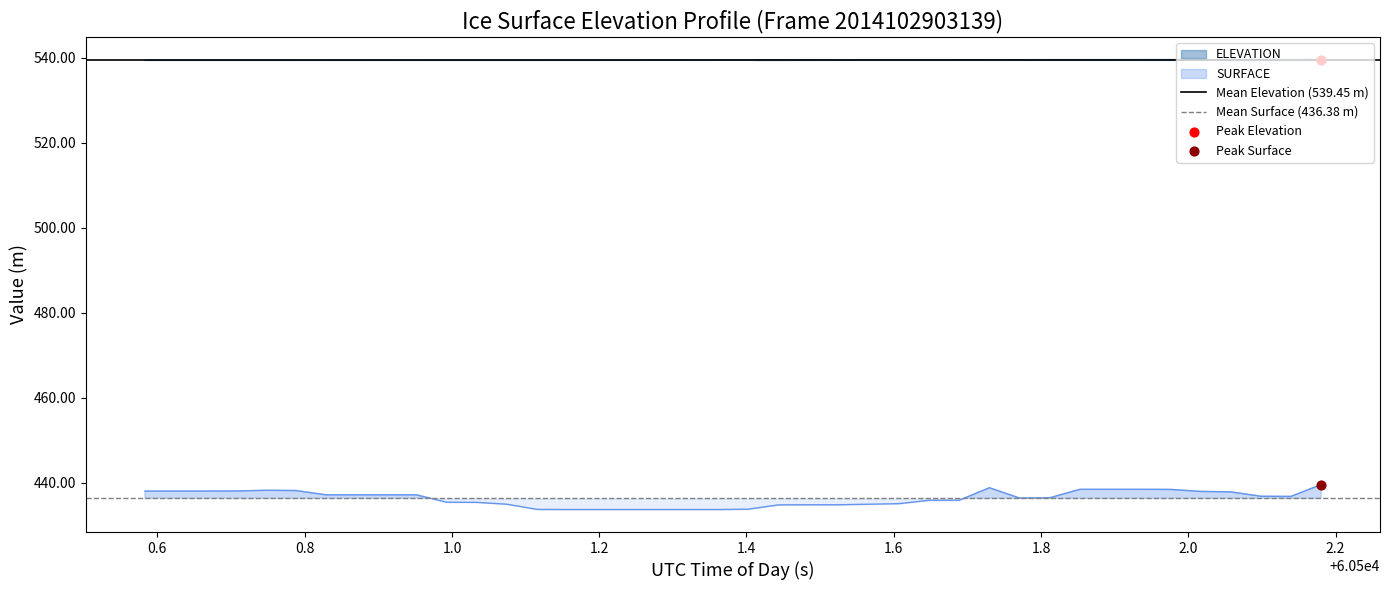

Which series has the largest total across all categories?

Mean Elevation (539.45 m)